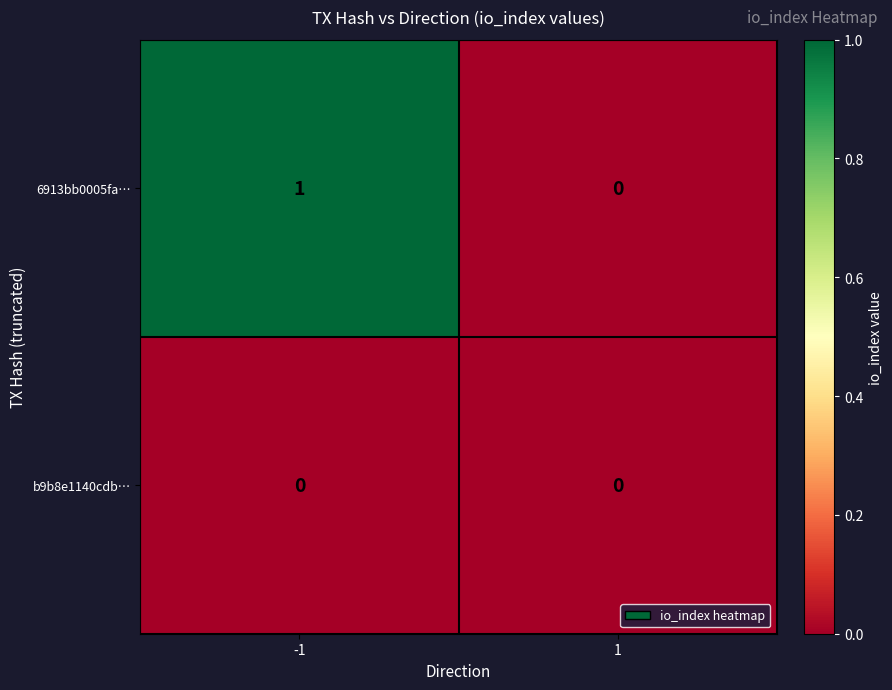

At which category is the sum across all series the highest?

-1